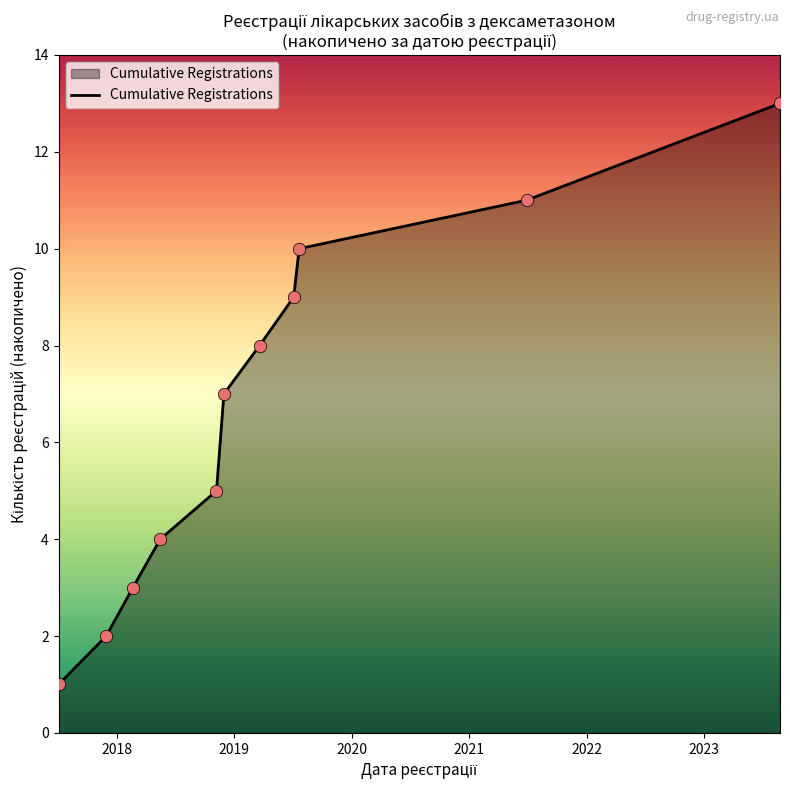

What is the maximum value shown in the chart?

13